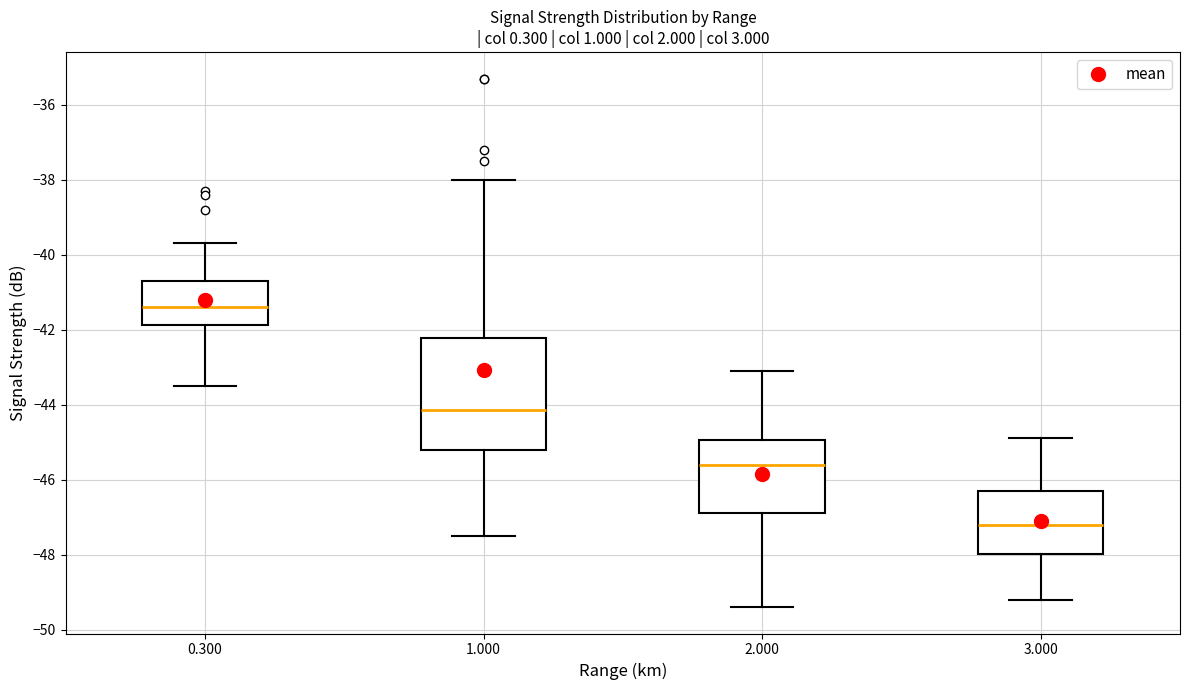

Reading left to right, transcribe this box plot: for each box, give where its median line is, the range the box spans, and where its two whiskers end, as read against the y-axis. The values are not printed on the chart, so give them approximately, as read against the axis.

0.300: median -41.4, box -41.8 to -40.6, whiskers -43.4 to -39.6
1.000: median -44.2, box -45.2 to -42.2, whiskers -47.4 to -38.0
2.000: median -45.6, box -46.8 to -45.0, whiskers -49.4 to -43.0
3.000: median -47.2, box -48.0 to -46.2, whiskers -49.2 to -44.8